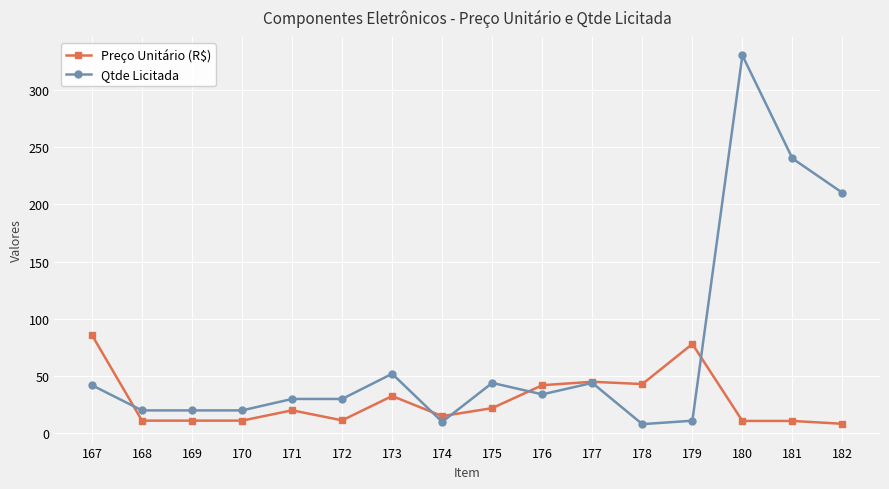

At which category is the sum across all series the highest?

180